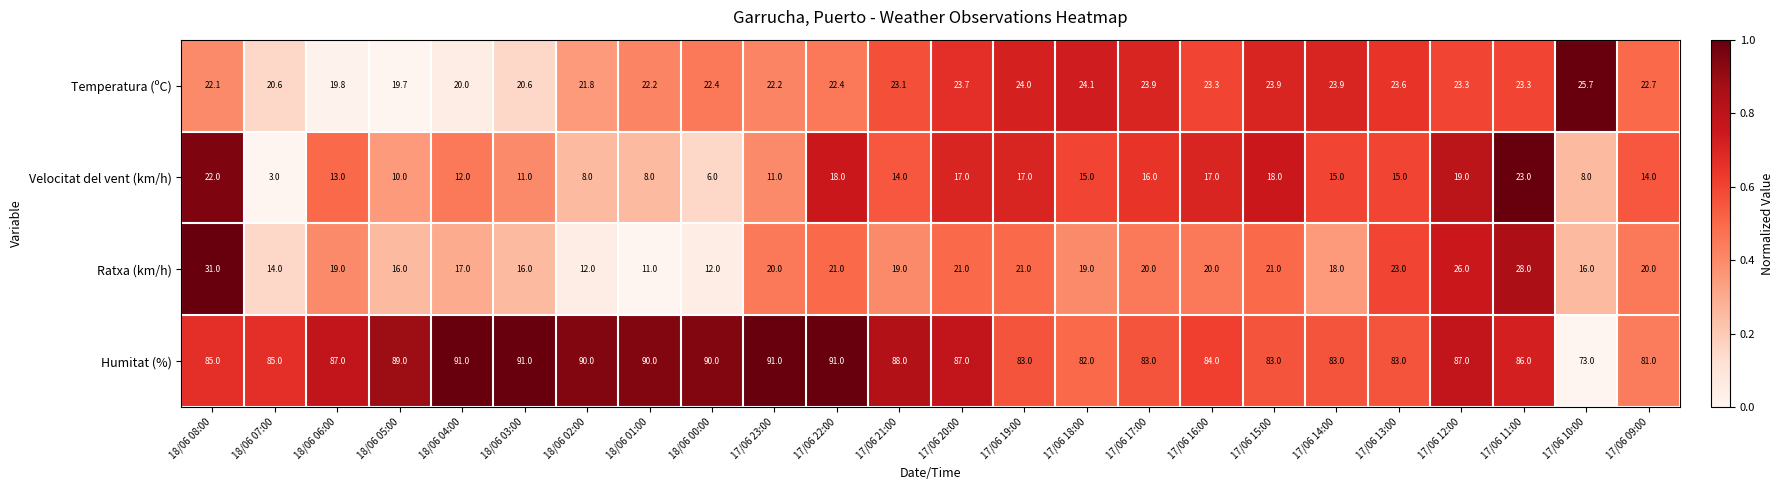

At 17/06 13:00, list the series in order from largest to smallest.

Humitat (%), Temperatura (ºC), Ratxa (km/h), Velocitat del vent (km/h)